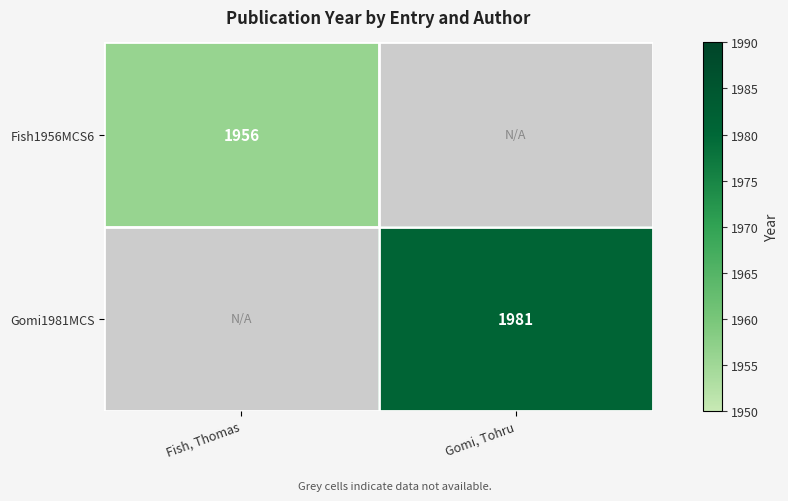

The Gomi1981MCS series shows 1981 at Gomi, Tohru. True or false?

True